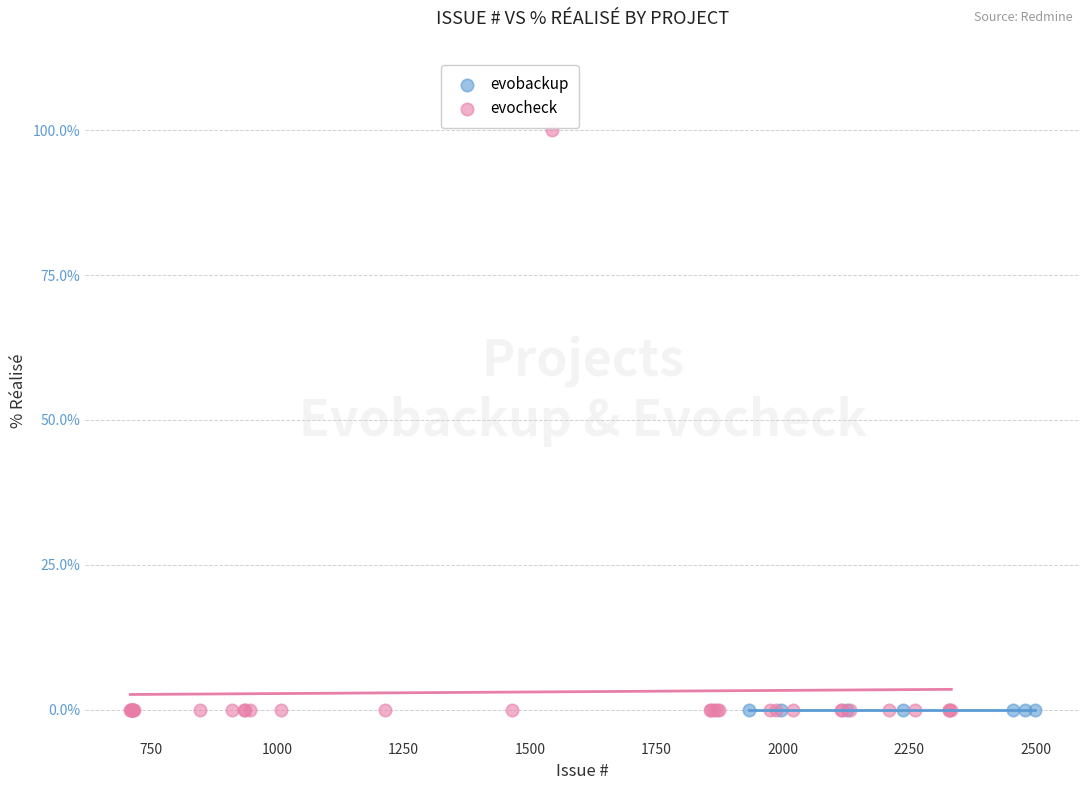

Which series reaches the maximum Y coordinate?

evocheck